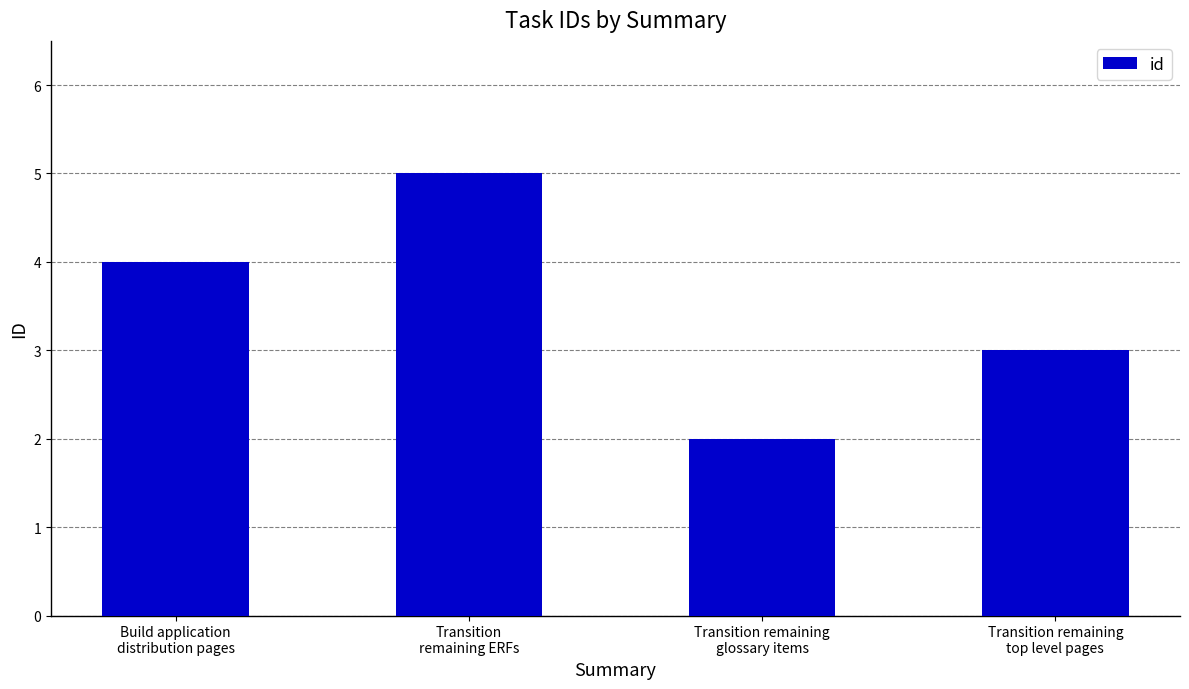

What is the maximum value shown in the chart?

5